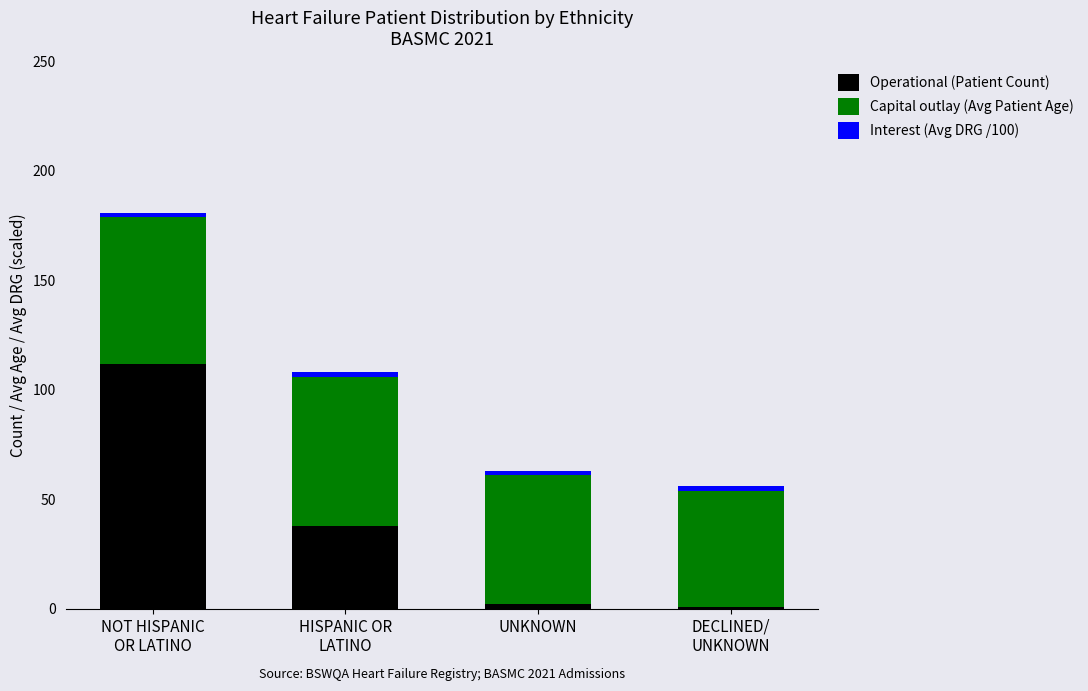

What is the highest value of the Operational (Patient Count) series?

112